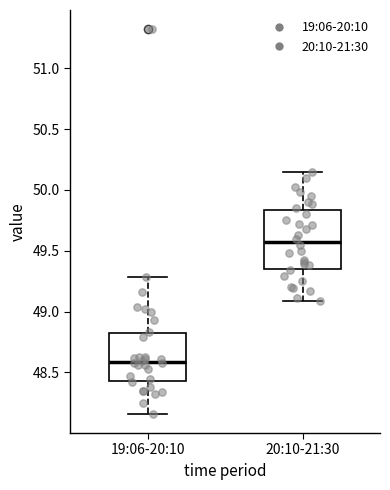

Reading left to right, read every box against the y-axis: the position of its median line, the range the box covers, and the ends of its whiskers. The values are not printed on the chart, so give them approximately, as read against the axis.

19:06-20:10: median 48.60, box 48.45 to 48.80, whiskers 48.15 to 49.30
20:10-21:30: median 49.60, box 49.35 to 49.85, whiskers 49.10 to 50.15